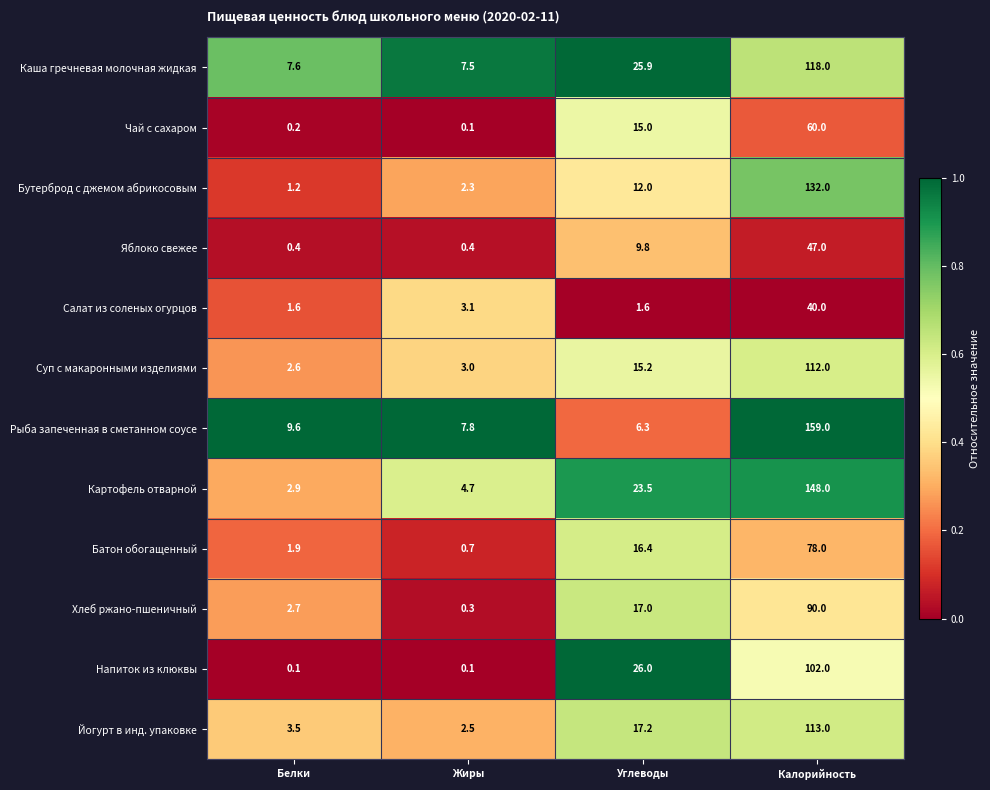

Is it true that Напиток из клюквы equals 16.5 at Углеводы?

False